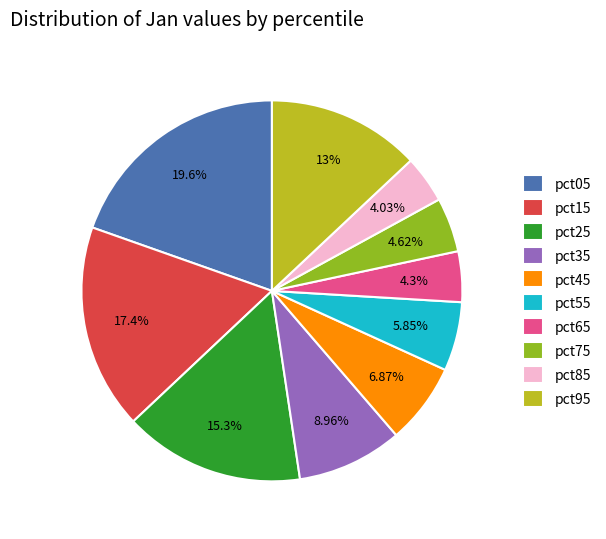

Between pct05 and pct85, which is larger?

pct05